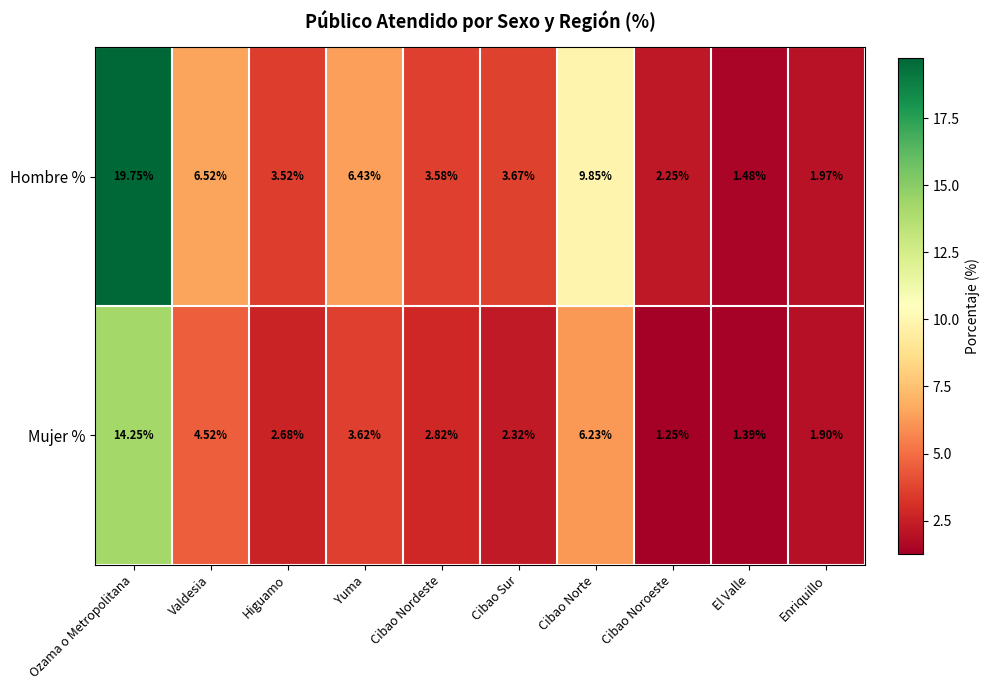

Which label corresponds to the smallest value in the chart?

Cibao Noroeste